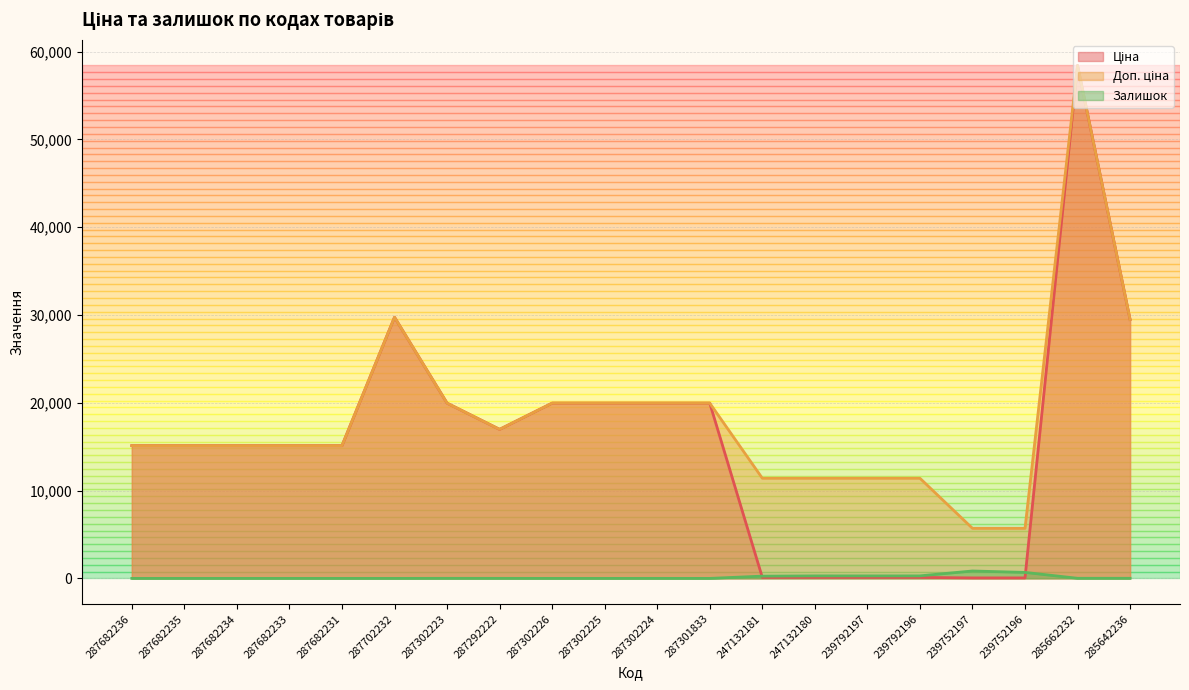

The Доп. ціна series shows 34307.5 at 287302224. True or false?

False